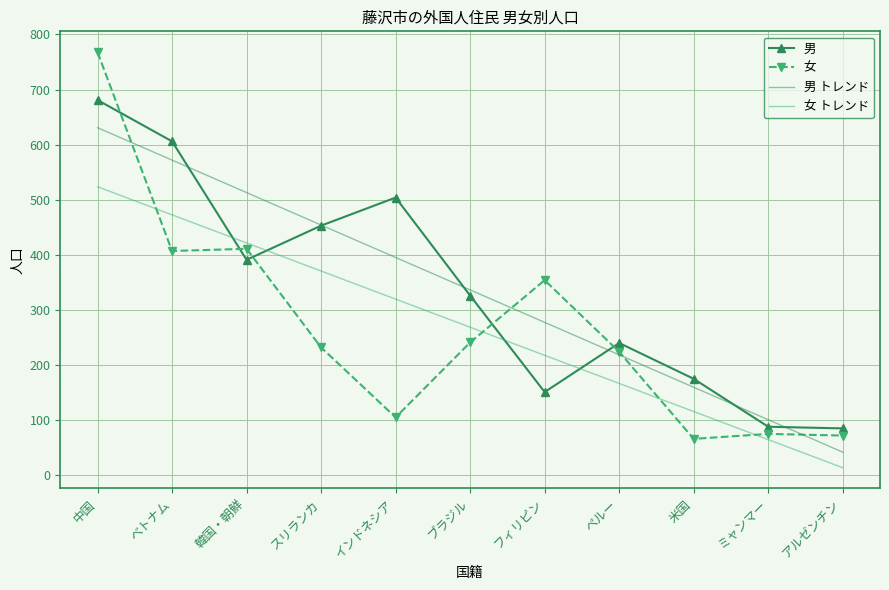

What is the spread (max minus min) of values at ペルー?

73.4